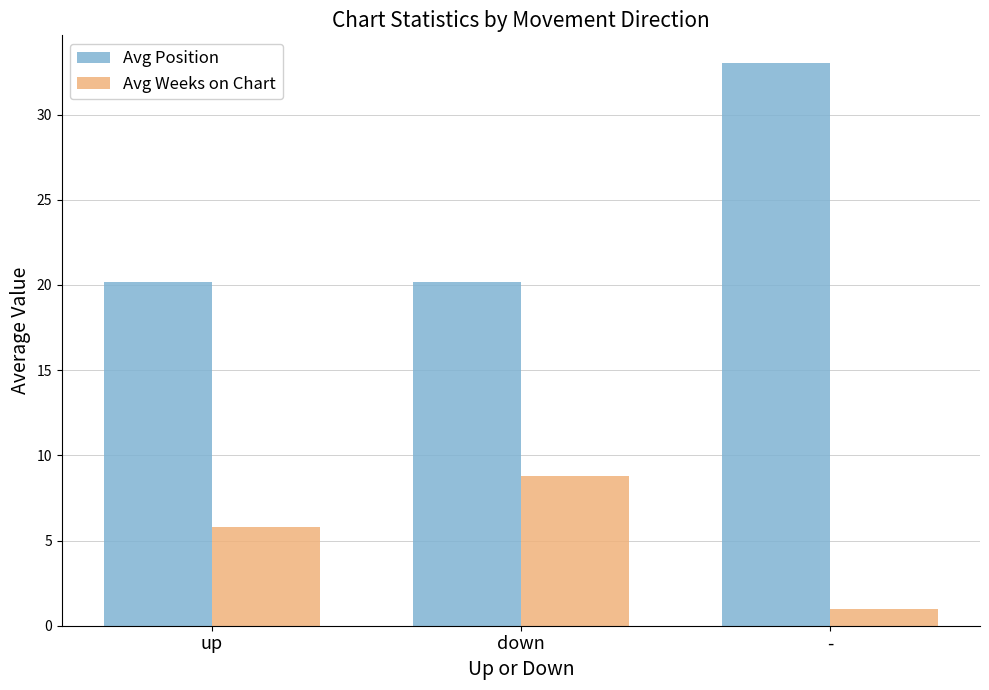

How many series are shown in this chart?

2